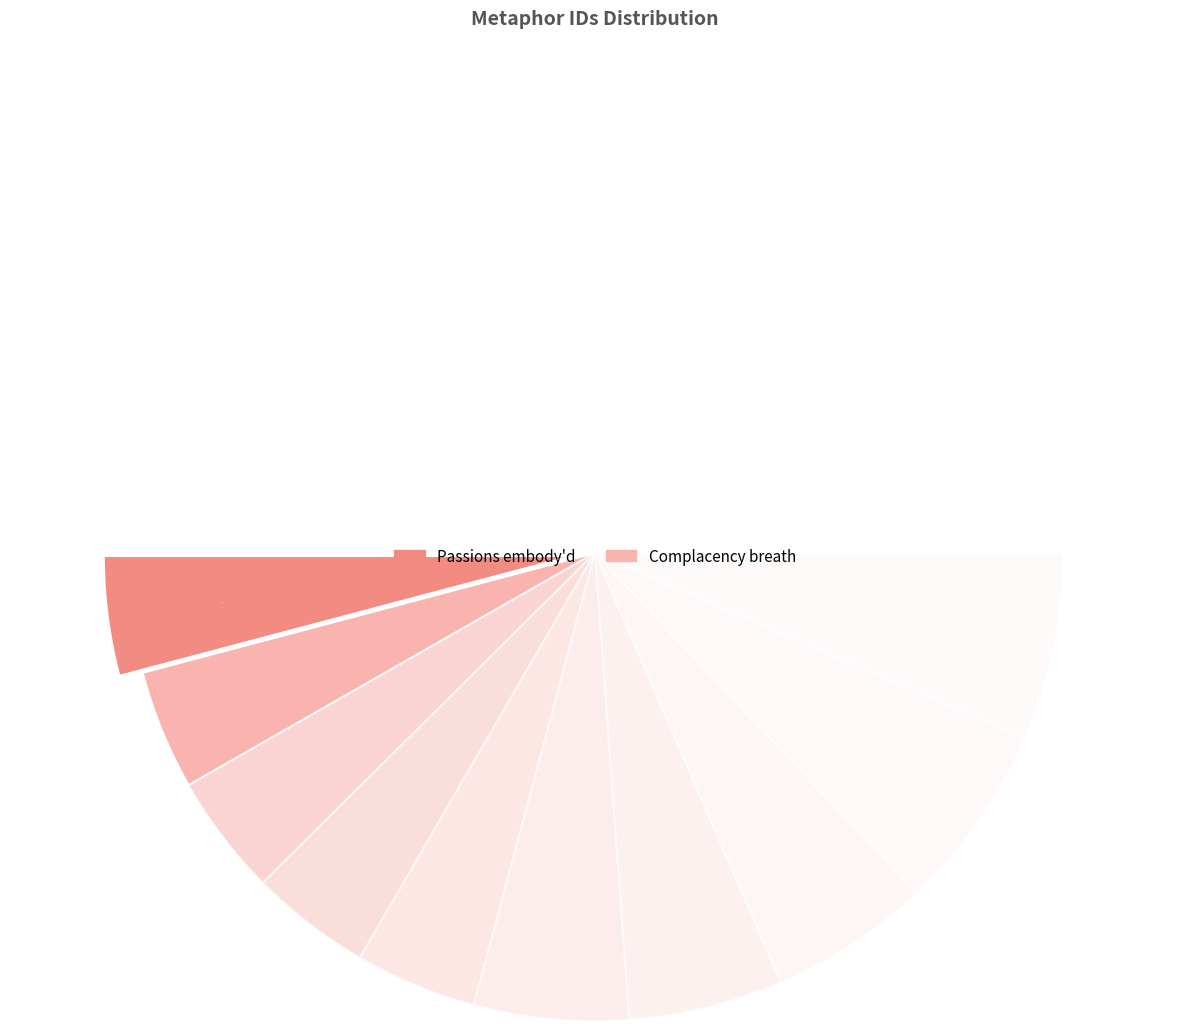

Rank the categories by value from lowest to highest.

Passions embody'd, Complacency breath, Quench cheering, Trod native wilds, Gold appear'd, Power possest, Harden'd bosom, Mercy sheds, Piercing thought, Montagu forgive